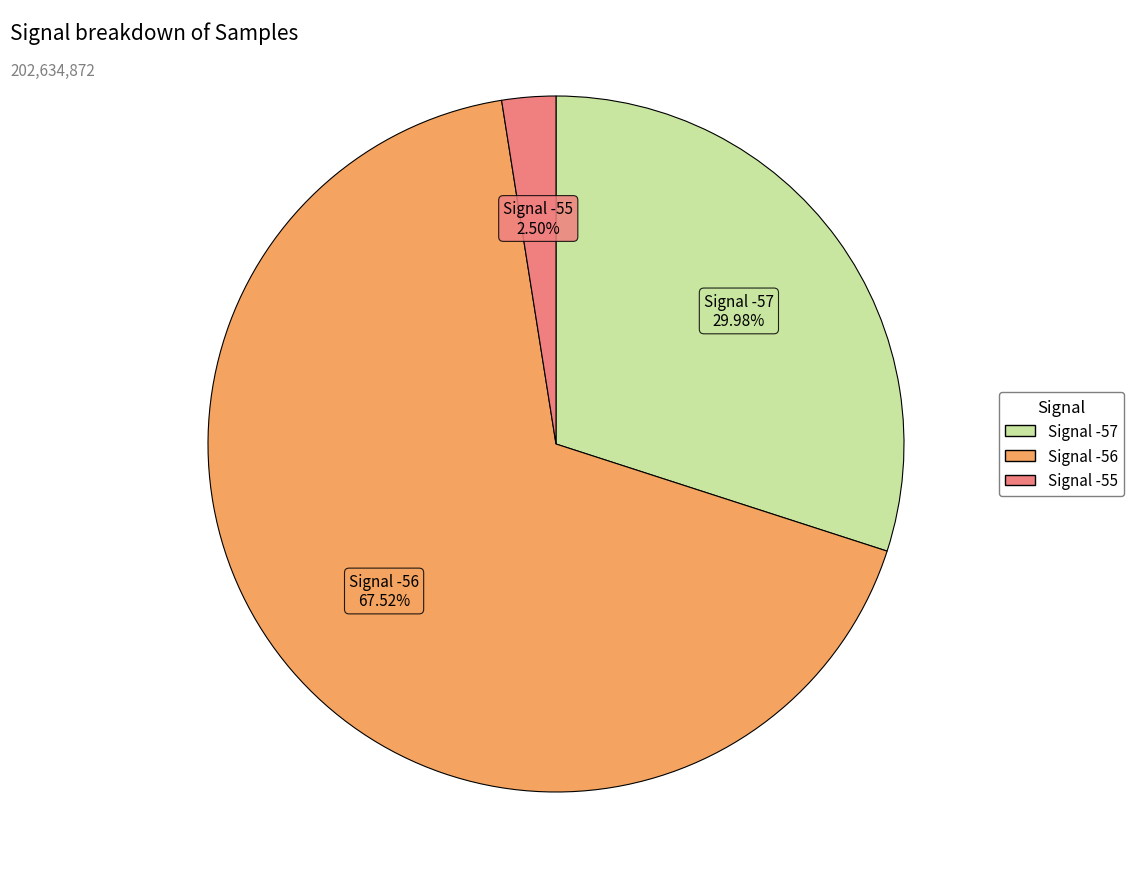

Does any single category account for the majority?

Yes